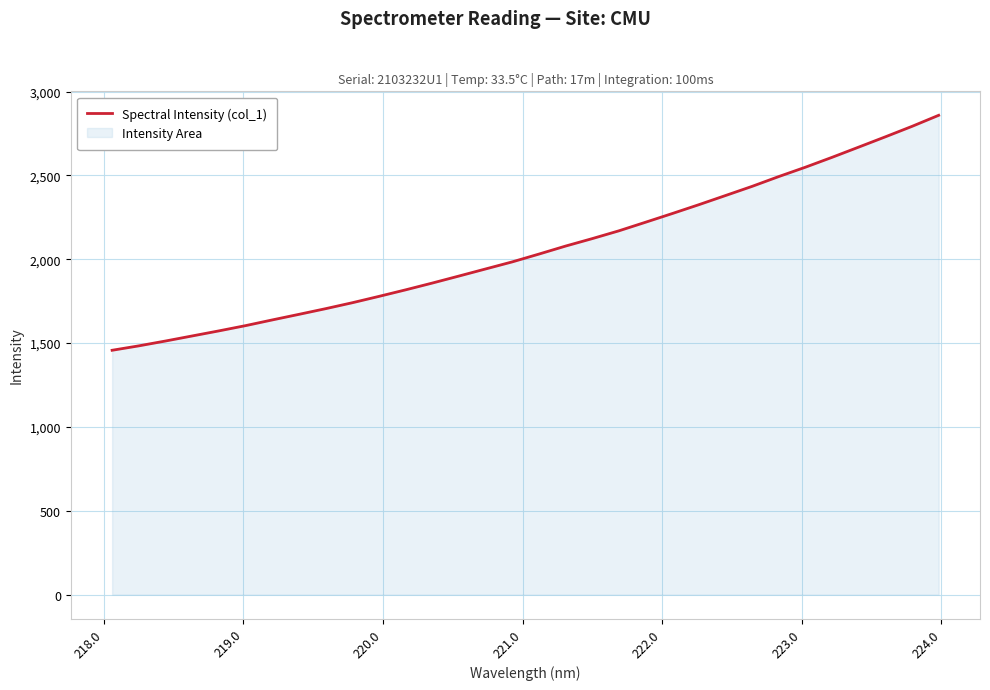

What is the difference between the maximum and second lowest values?

1374.8